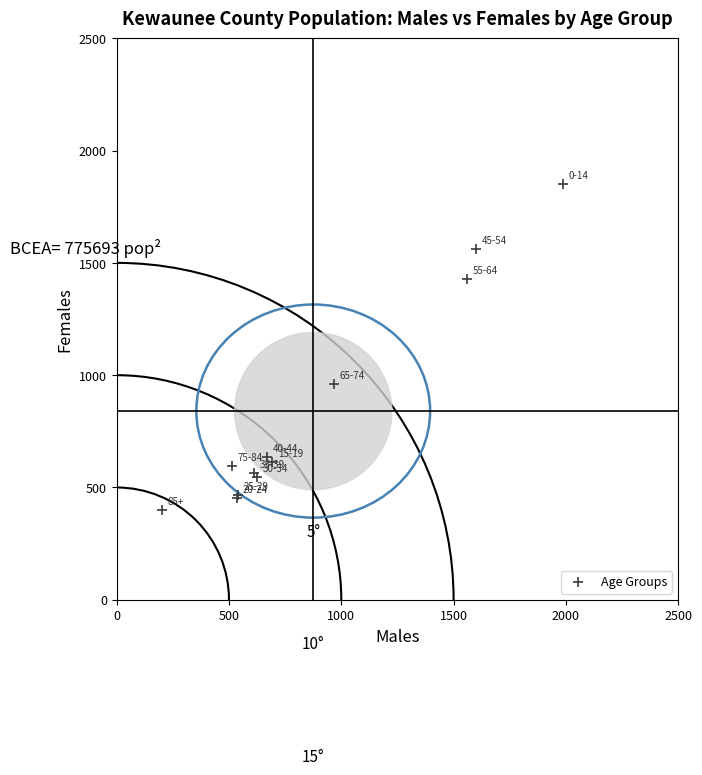

What Y value in the scatter plot is closest to 1124?

961